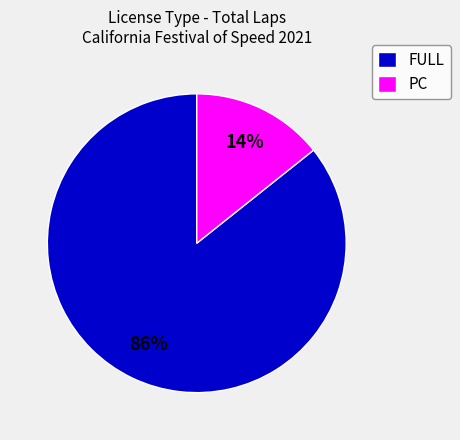

Which category accounts for the majority?

FULL